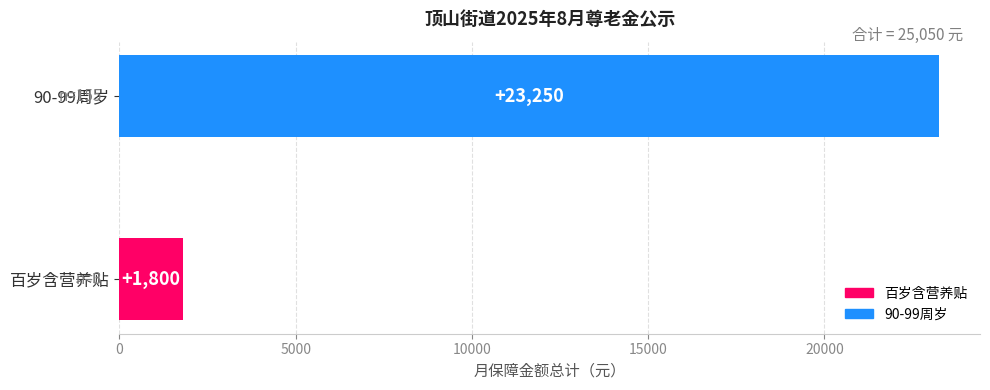

Where is the data nearest to the value 12525?

百岁含营养贴